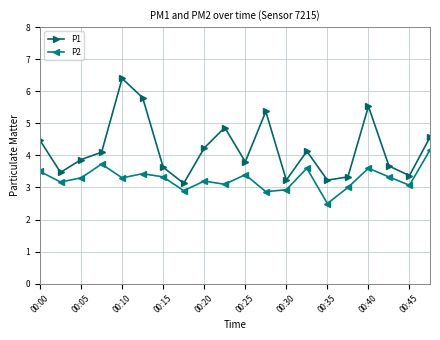

What is the value of the P1 point at the 5th from the left?

6.4